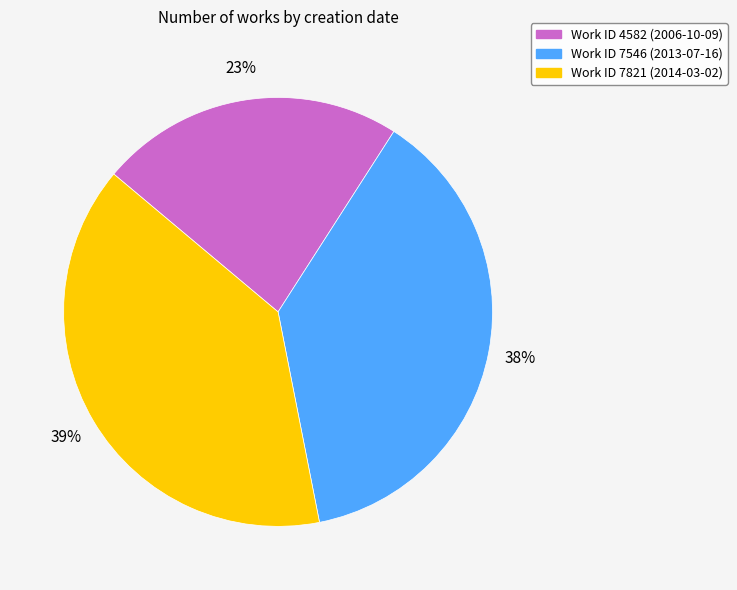

How many segments does this pie chart have?

3